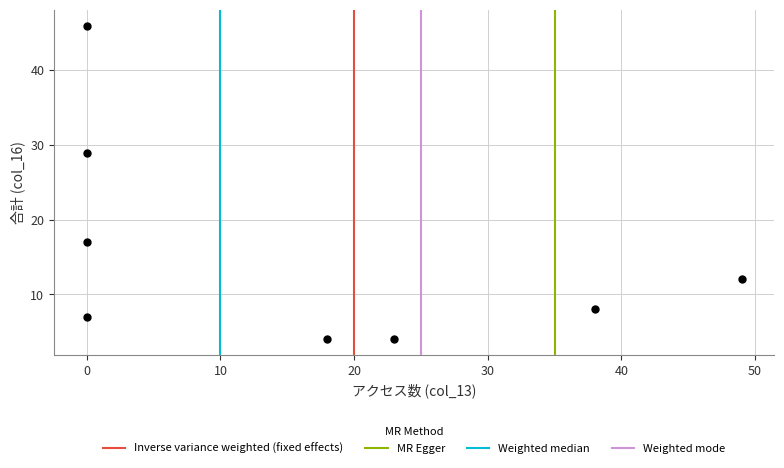

What is the range of X values (max minus min)?

49